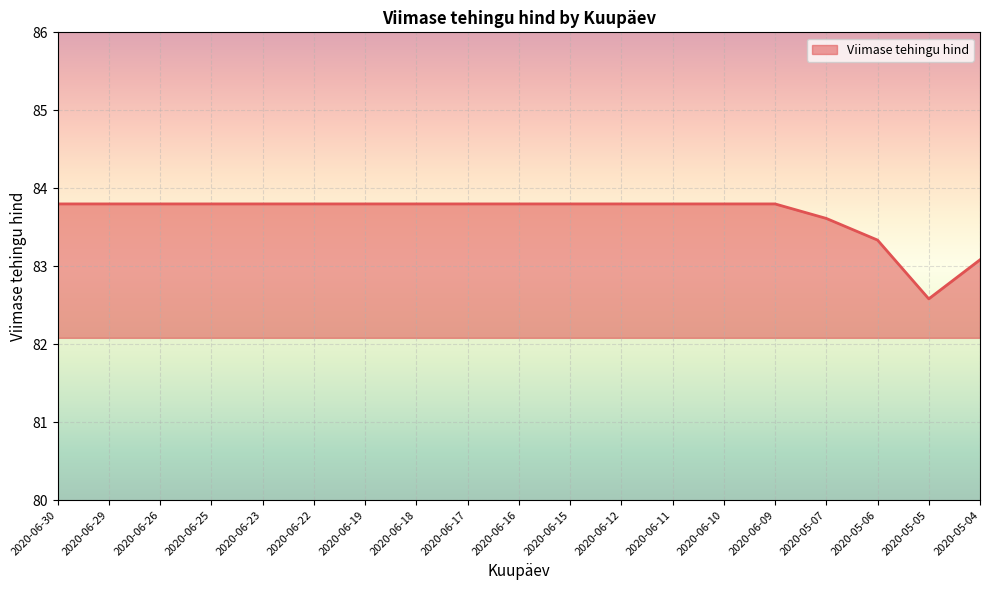

At which category does the chart reach its minimum across all series?

2020-05-05